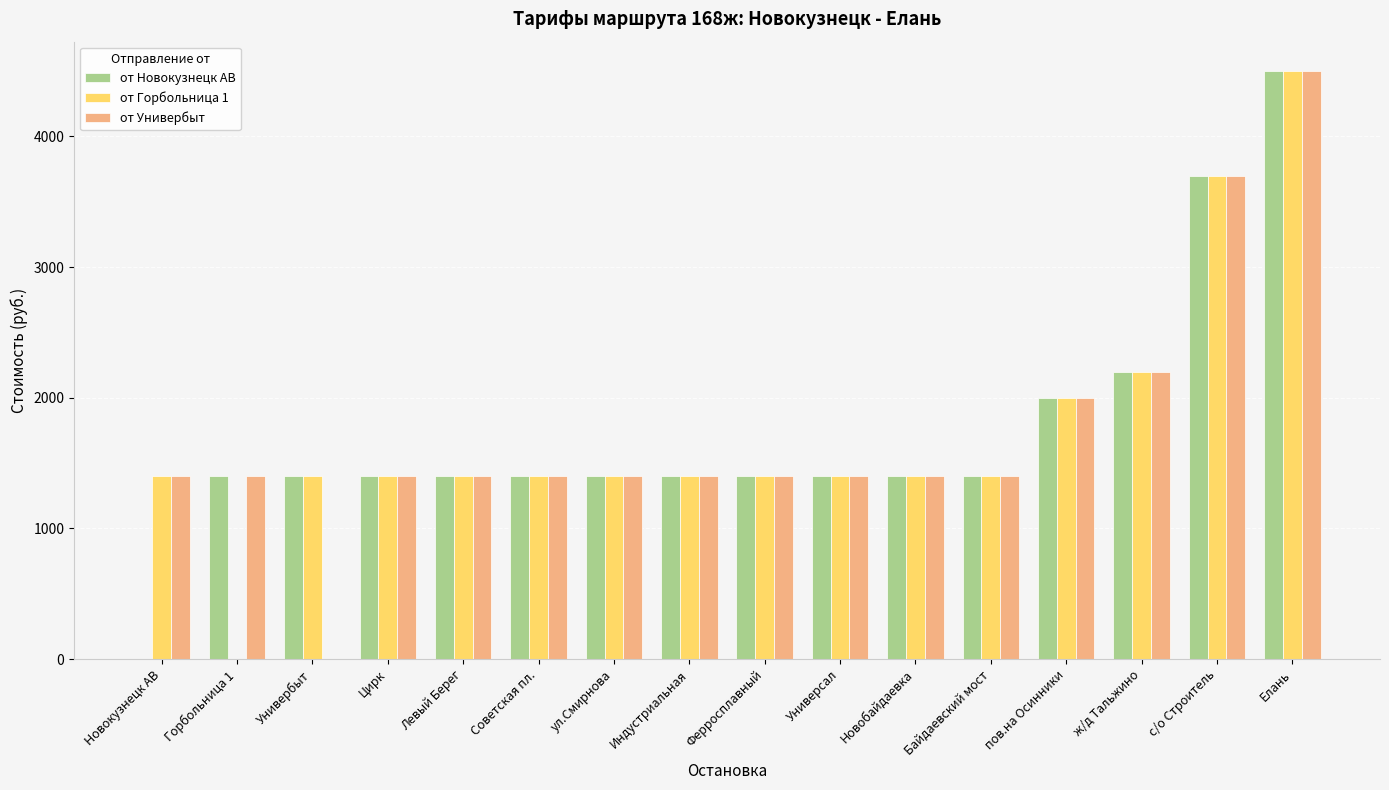

Reading left to right, what are all the values shown in this chart?

от Новокузнецк АВ: 0	1400	1400	1400	1400	1400	1400	1400	1400	1400	1400	1400	2000	2200	3700	4500
от Горбольница 1: 1400	0	1400	1400	1400	1400	1400	1400	1400	1400	1400	1400	2000	2200	3700	4500
от Универбыт: 1400	1400	0	1400	1400	1400	1400	1400	1400	1400	1400	1400	2000	2200	3700	4500